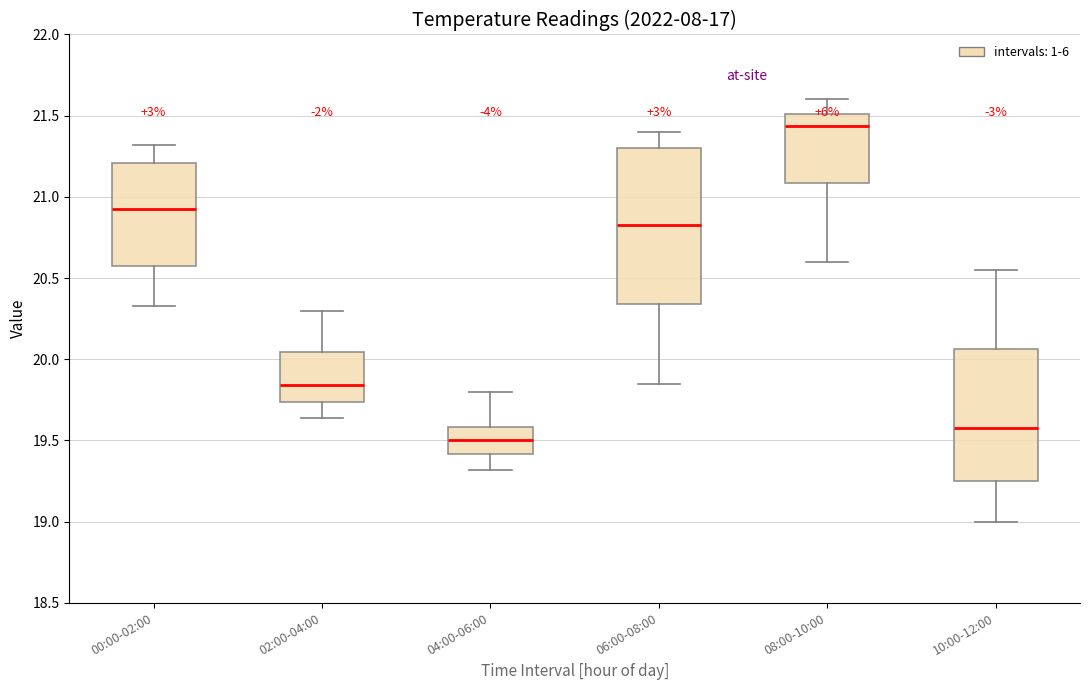

Which box's median line is the lowest?

04:00-06:00